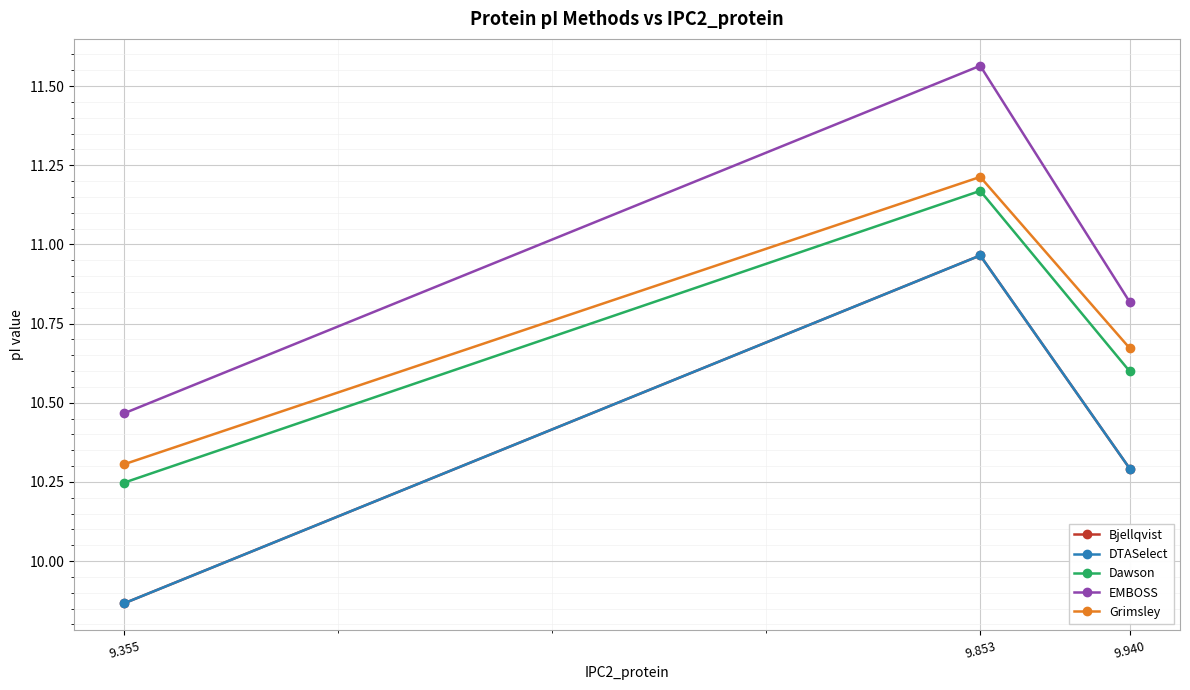

Between 9.853 and 9.355, which is larger?

9.853